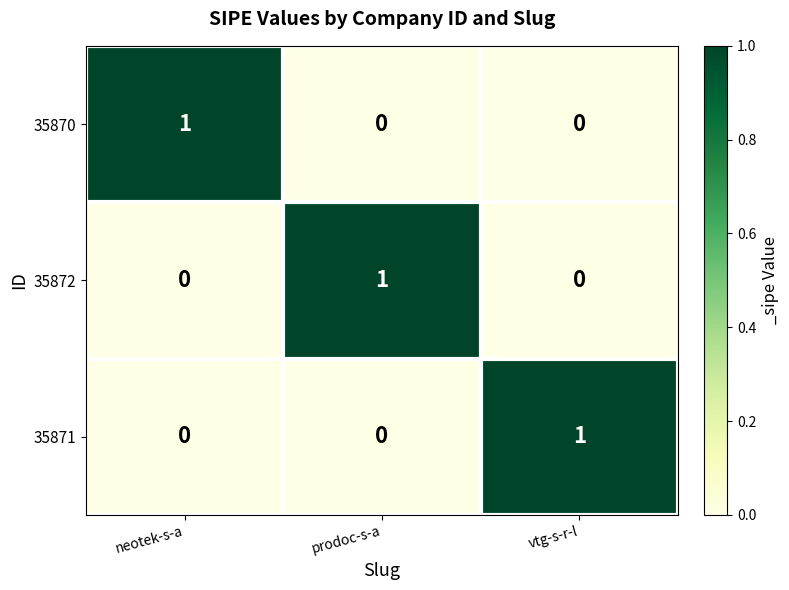

The 35870 series shows 0 at prodoc-s-a. True or false?

True